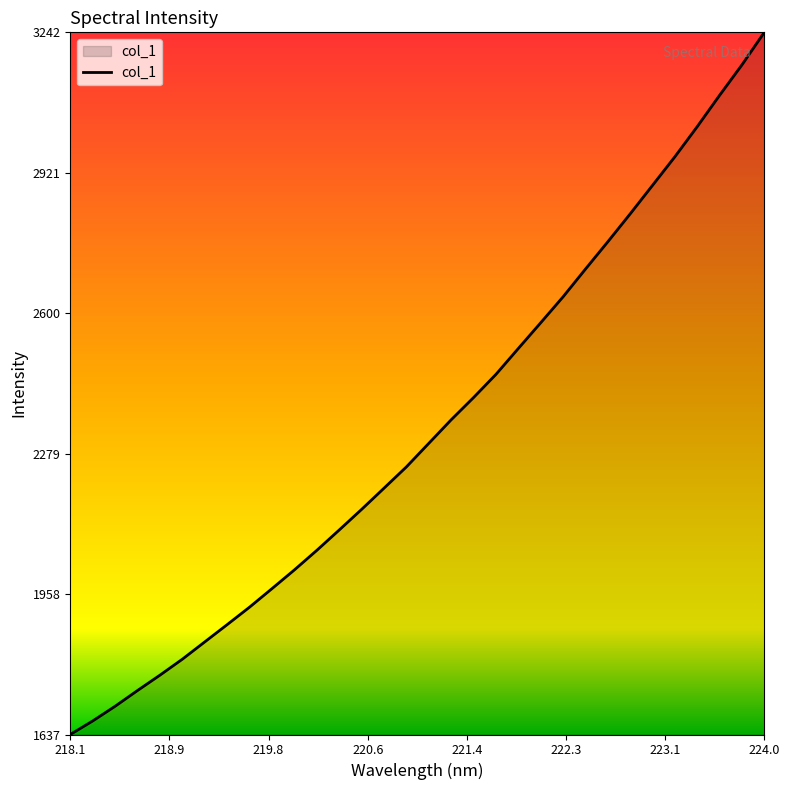

What is the maximum value shown in the chart?

3242.4